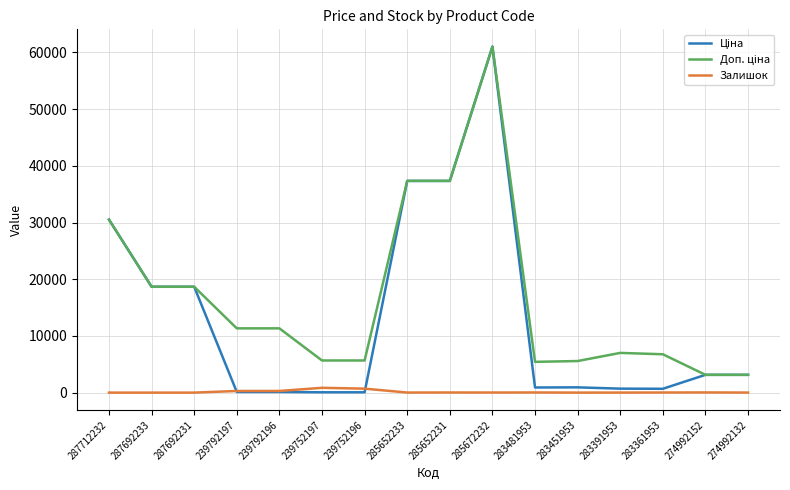

Which label corresponds to the largest value in the chart?

285672232